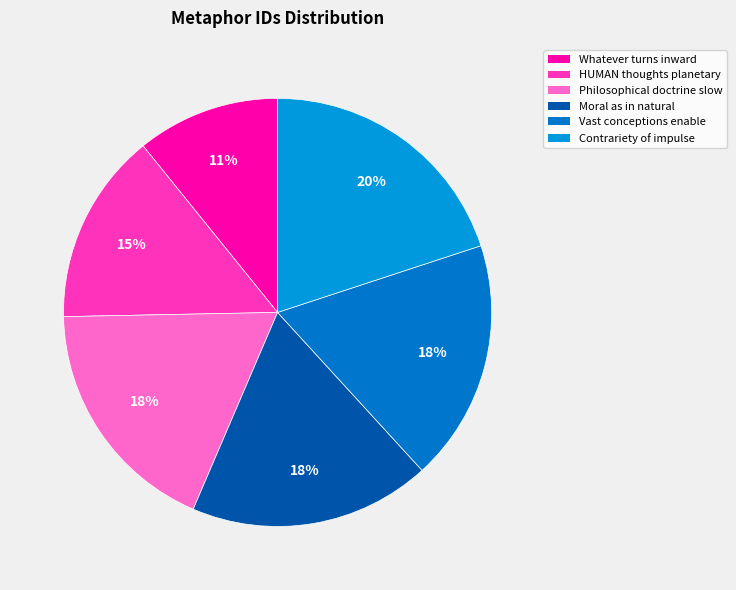

Count the number of slices in the pie.

6